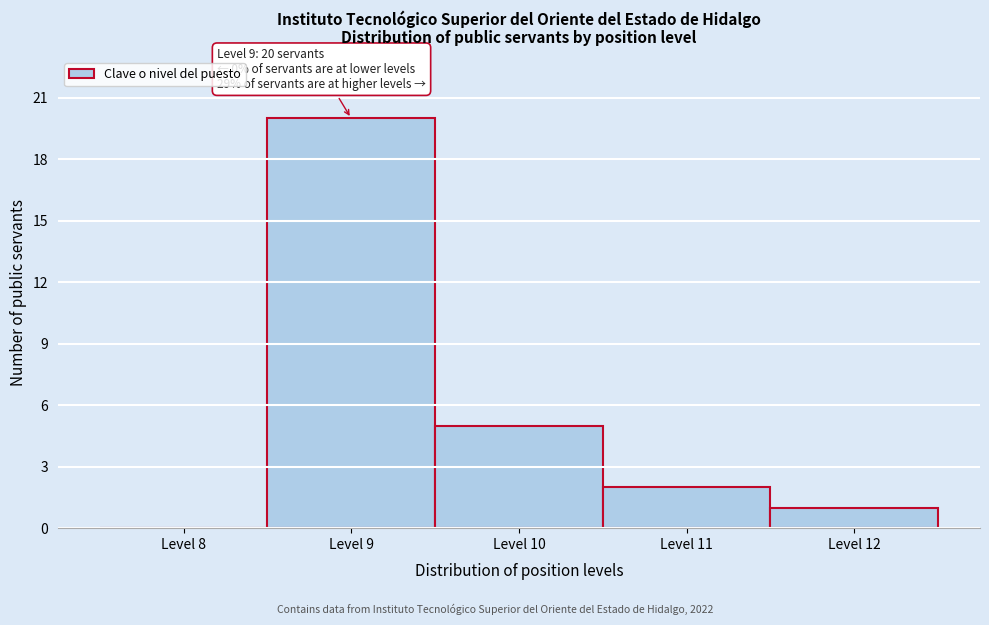

Reading left to right, what are all the values shown in this chart?

Level 8=0	Level 9=20	Level 10=5	Level 11=2	Level 12=1